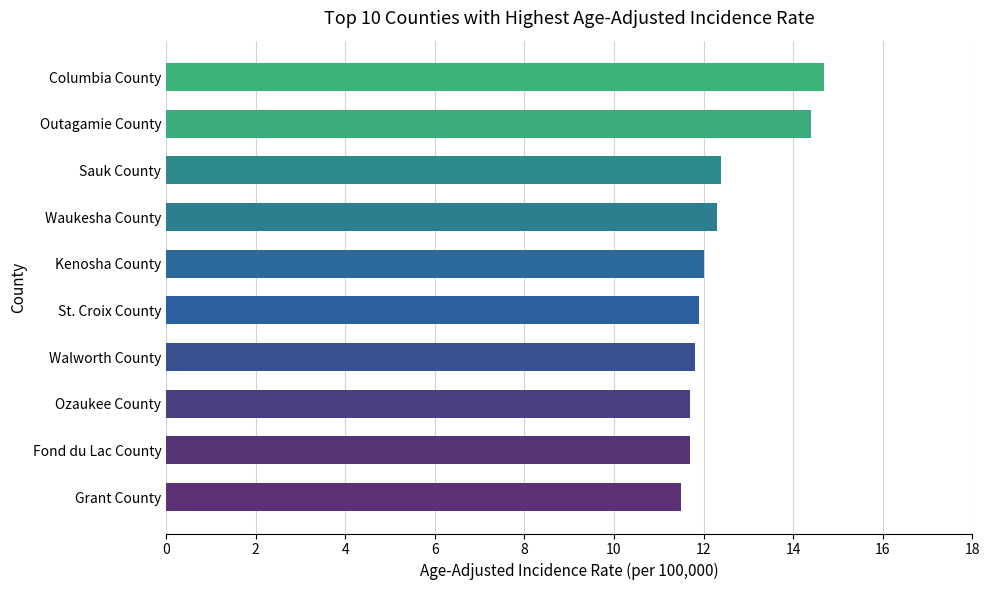

What is the sum of all values?

124.4